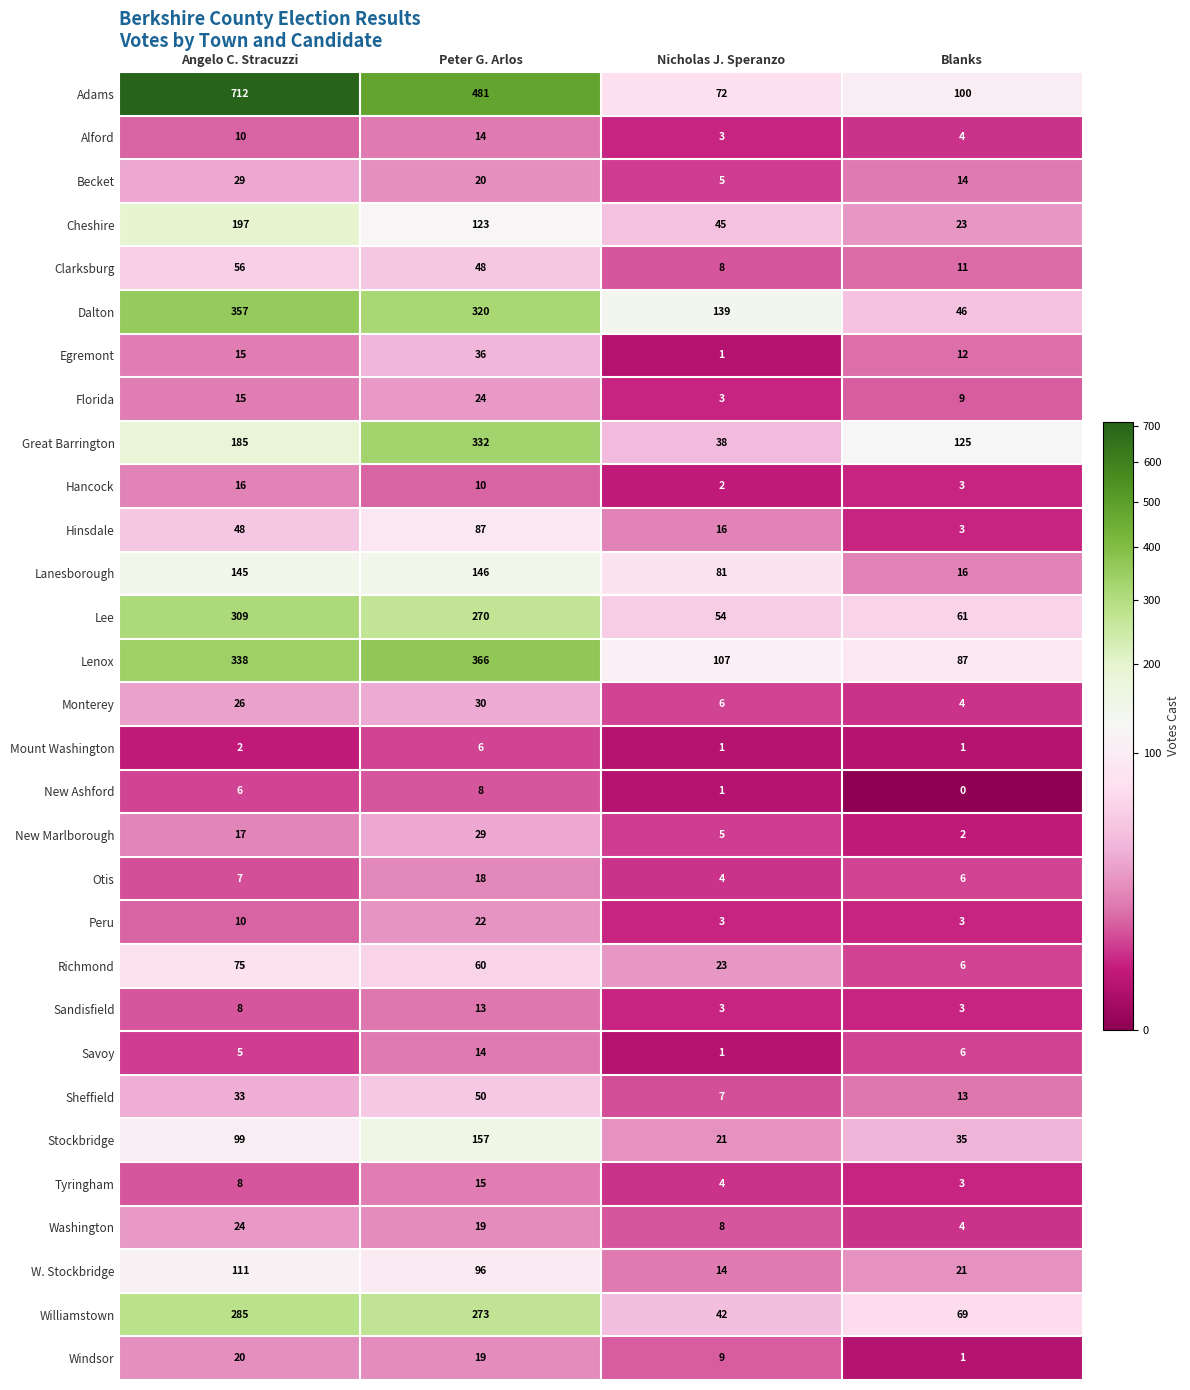

Rank the categories by W. Stockbridge value from lowest to highest.

Nicholas J. Speranzo, Blanks, Peter G. Arlos, Angelo C. Stracuzzi